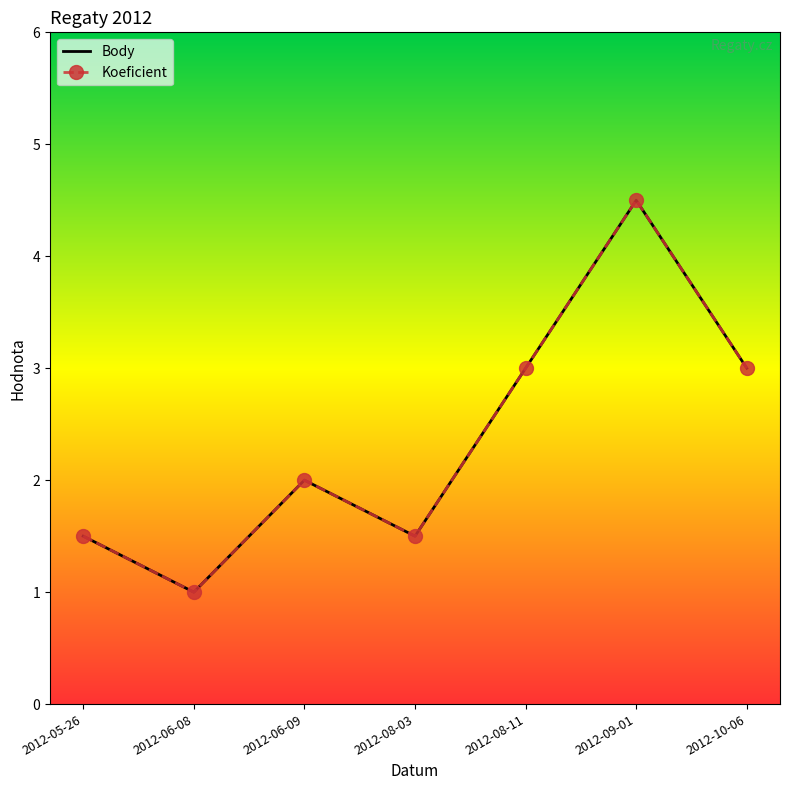

Where does the Body series first go above 2?

2012-08-11